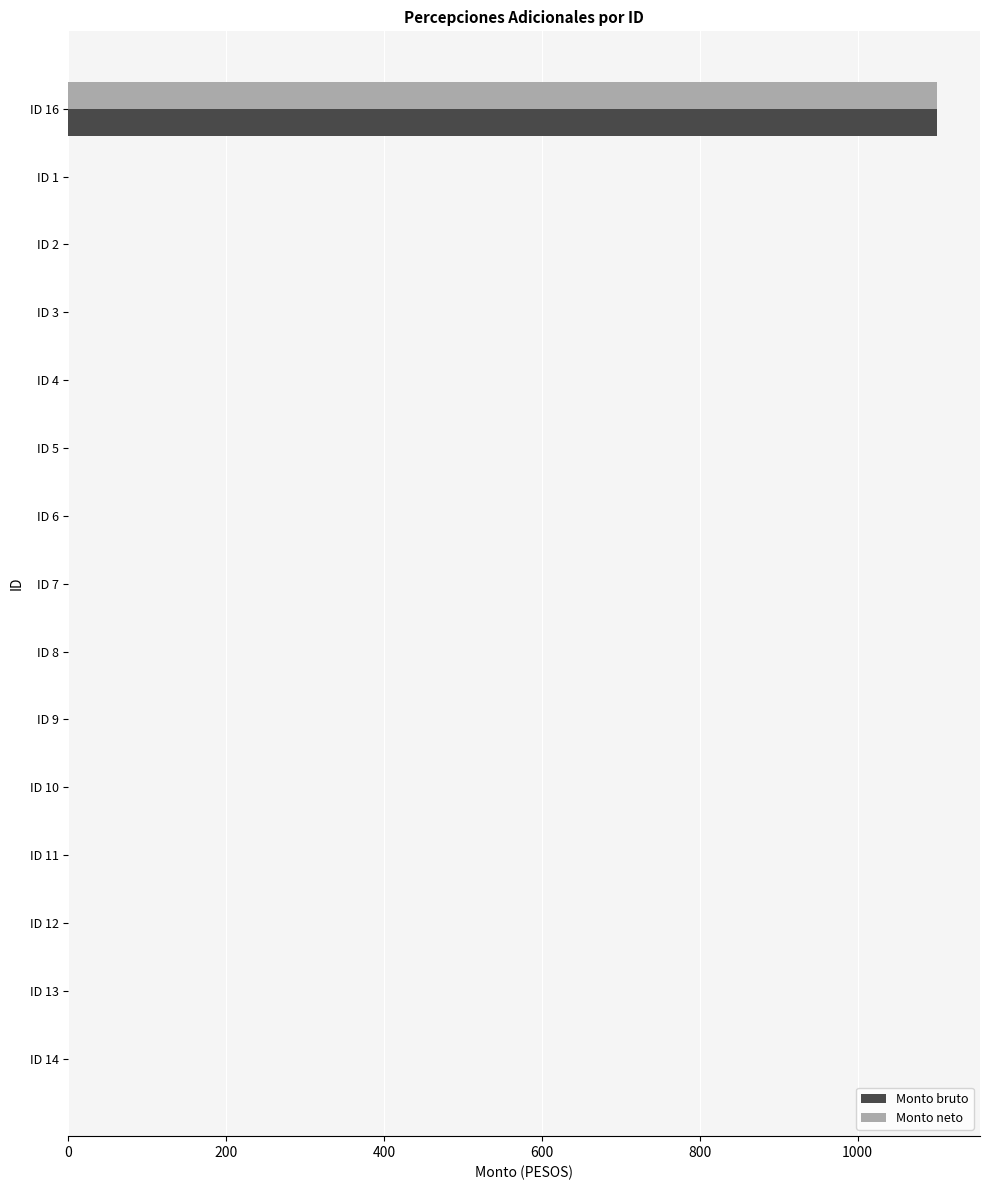

The value of Monto bruto at ID 8 is 364. True or false?

False